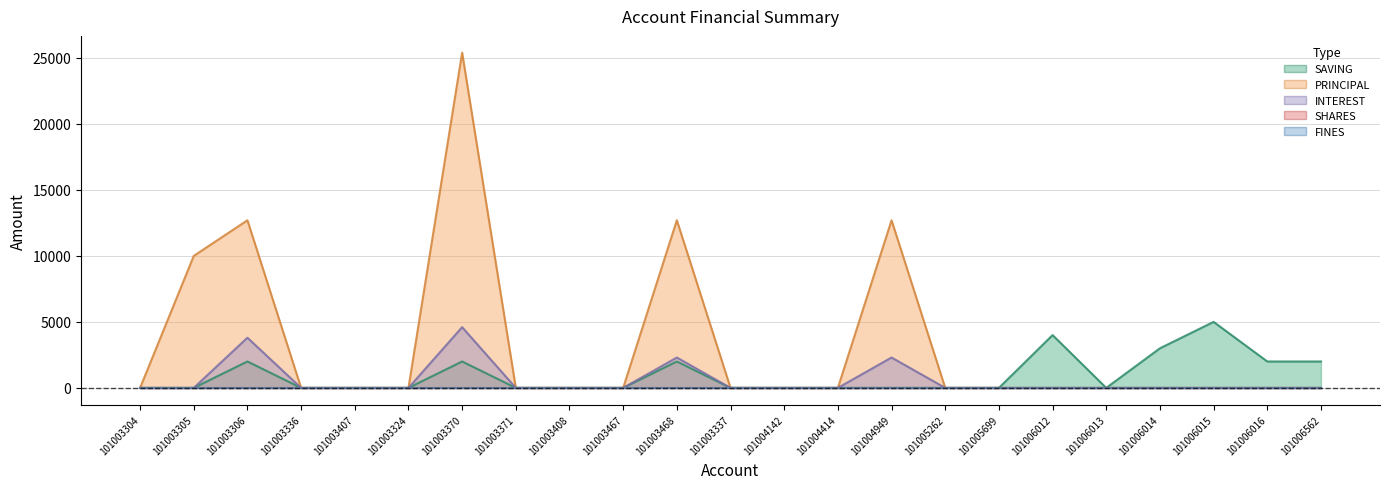

True or false: PRINCIPAL has more than 0 interior local peaks.

True